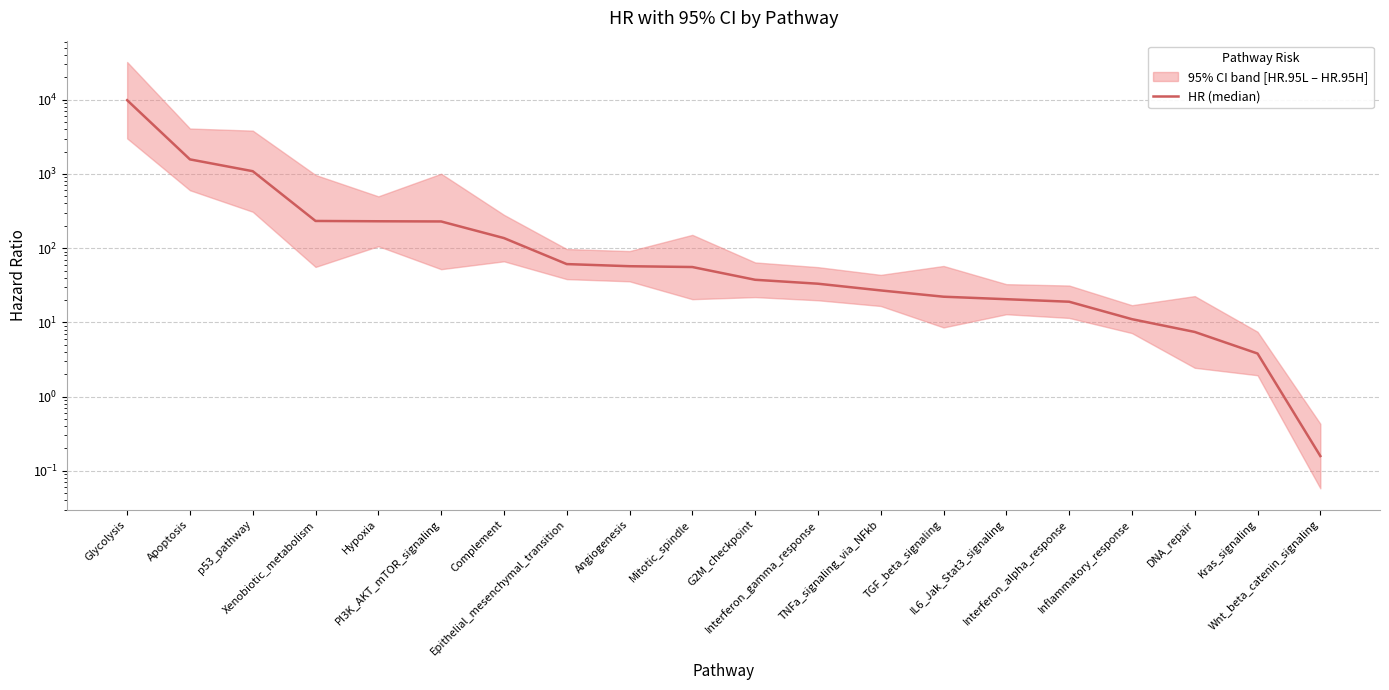

What is the sum of all values?

13709.0